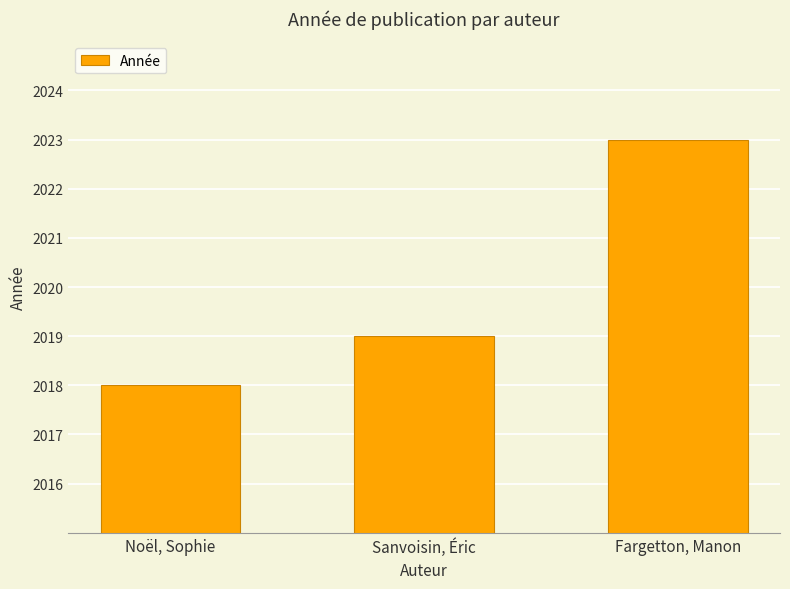

What position from the right is Noël, Sophie?

3